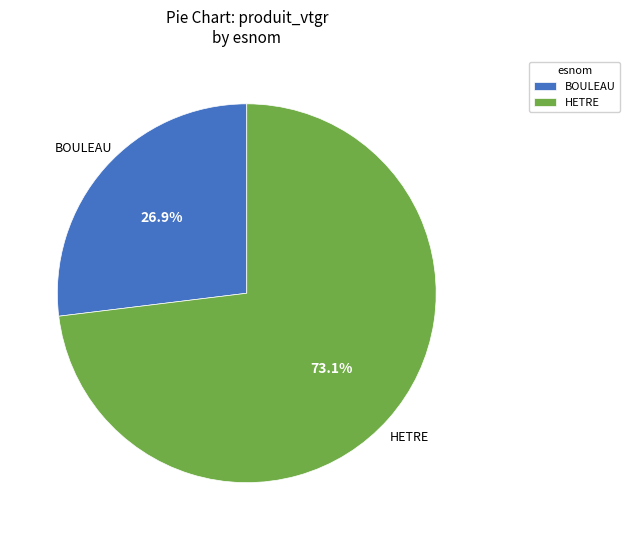

Which category has the smallest portion of the pie?

BOULEAU